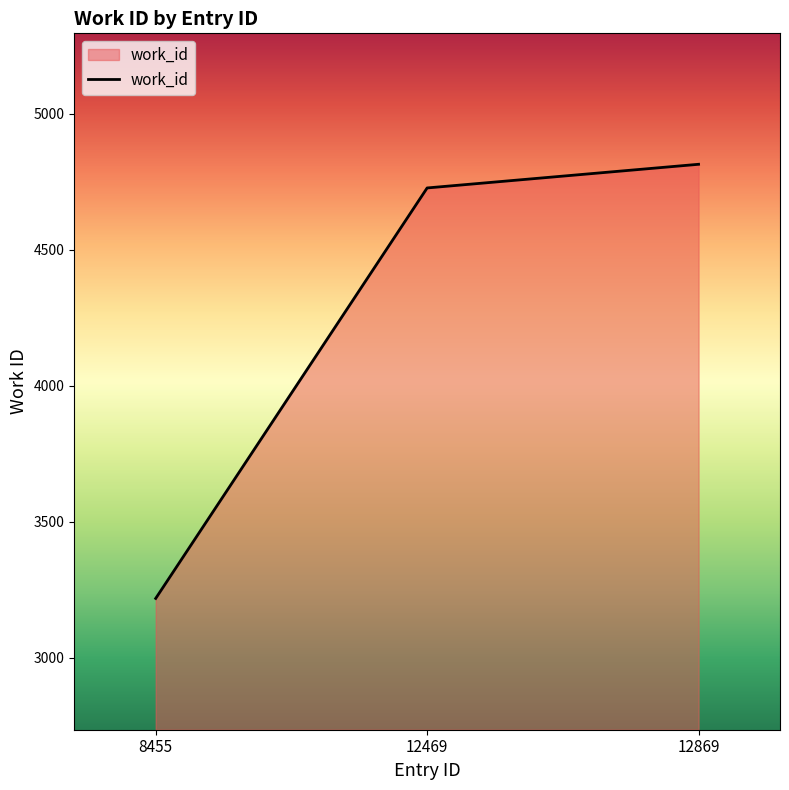

Which label corresponds to the smallest value in the chart?

8455